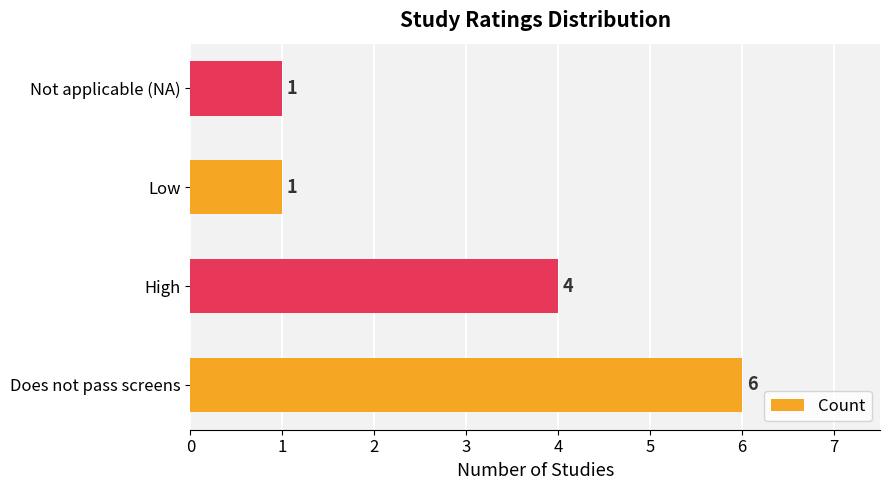

What is the difference between the maximum and minimum values?

5